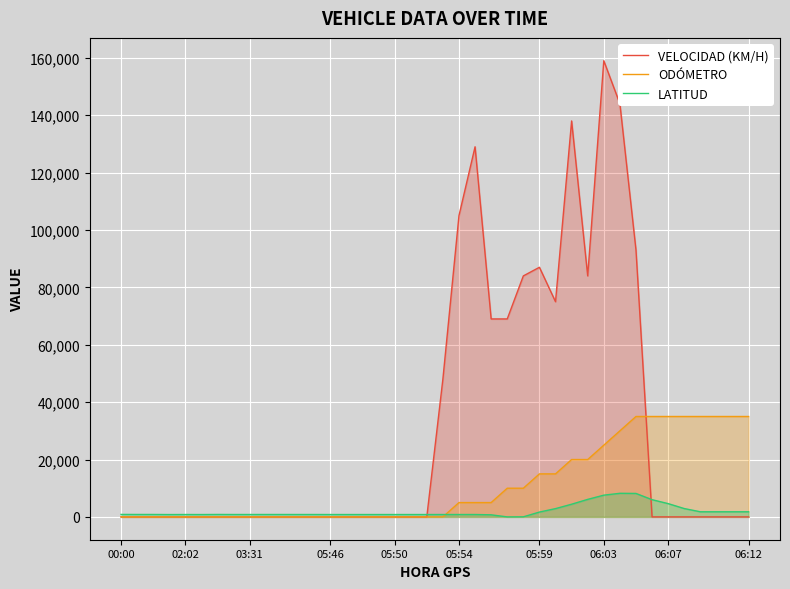

Where do ODÓMETRO and VELOCIDAD (KM/H) first cross each other?

32 and 33